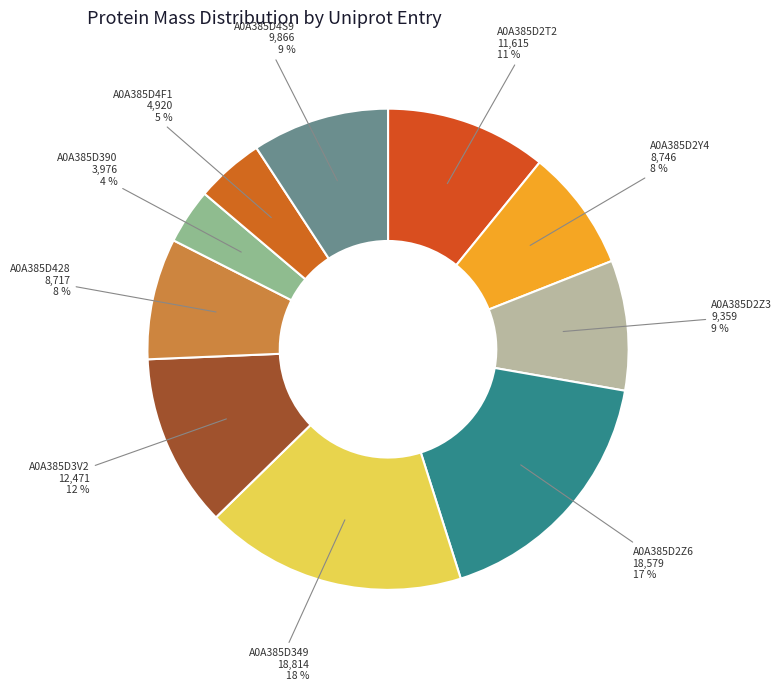

Which has a higher value, A0A385D2Y4 or A0A385D3V2?

A0A385D3V2